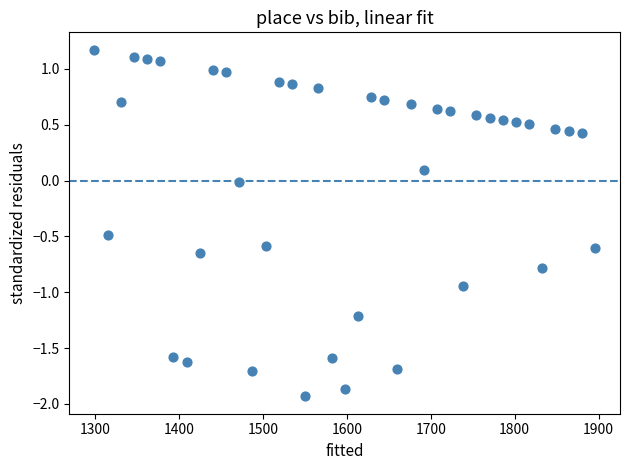

What is the range of Y values (max minus min)?

3.1